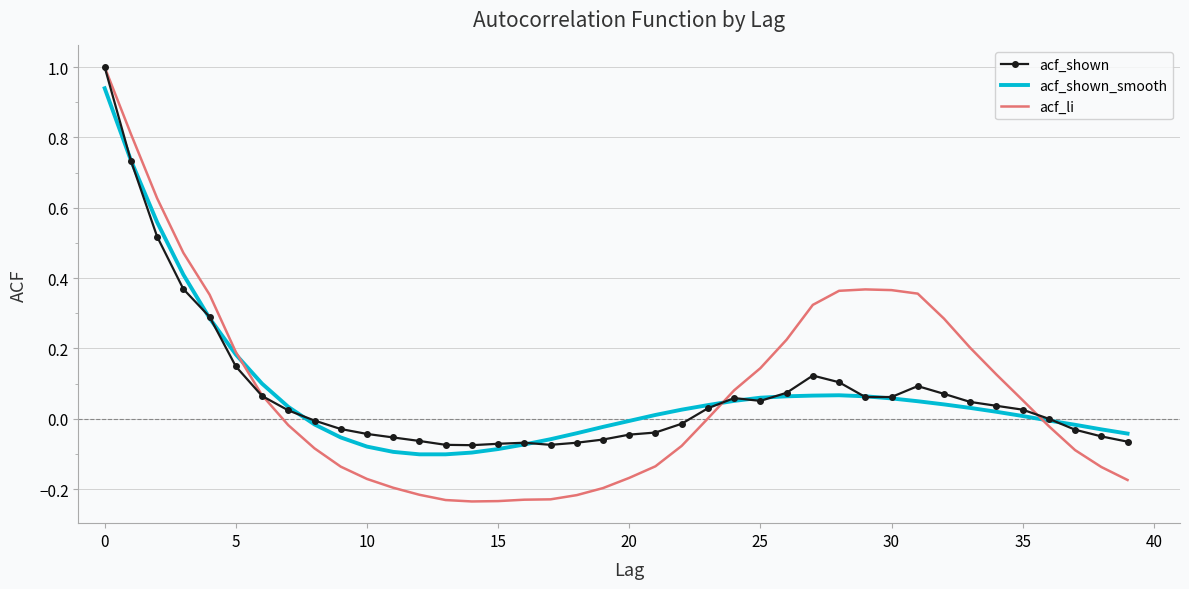

What is the maximum value for acf_li?

1.0